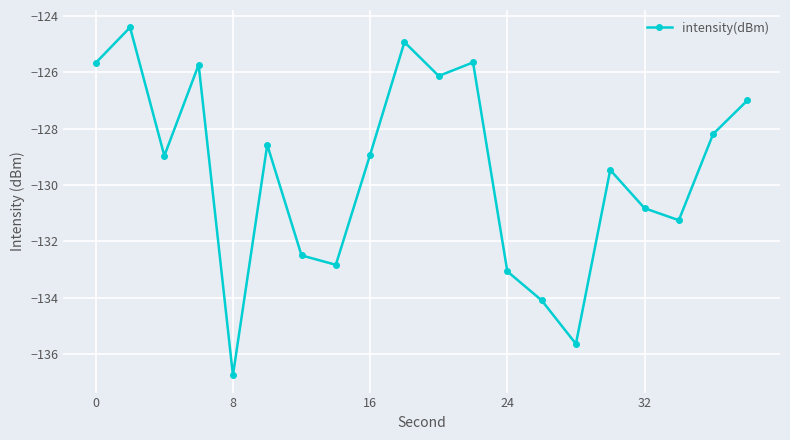

What is the smallest value displayed?

-136.8